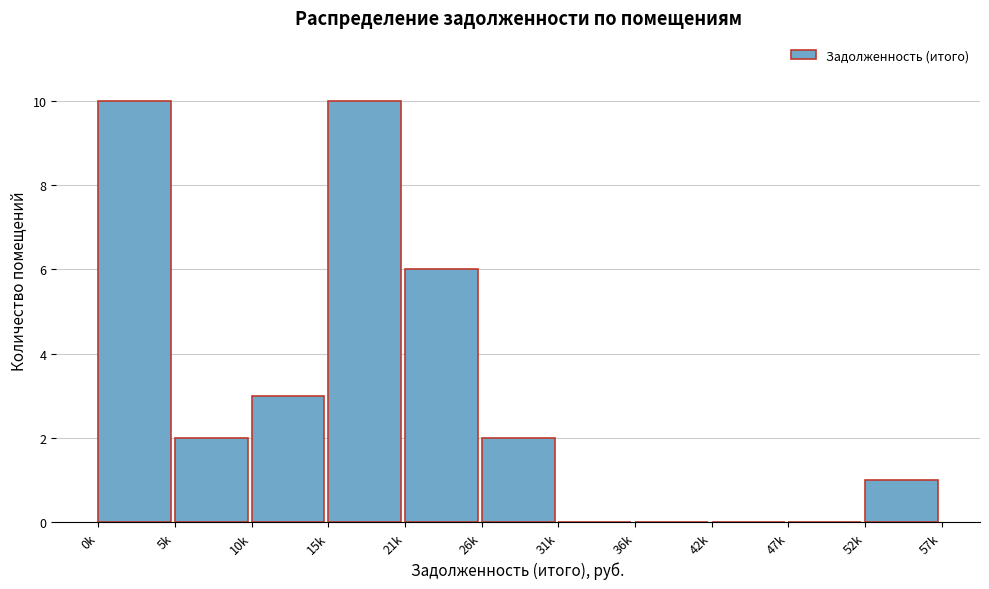

Reading left to right, what are all the values shown in this chart?

0k=10	5k=2	10k=3	15k=10	21k=6	26k=2	31k=0	36k=0	42k=0	47k=0	52k=1